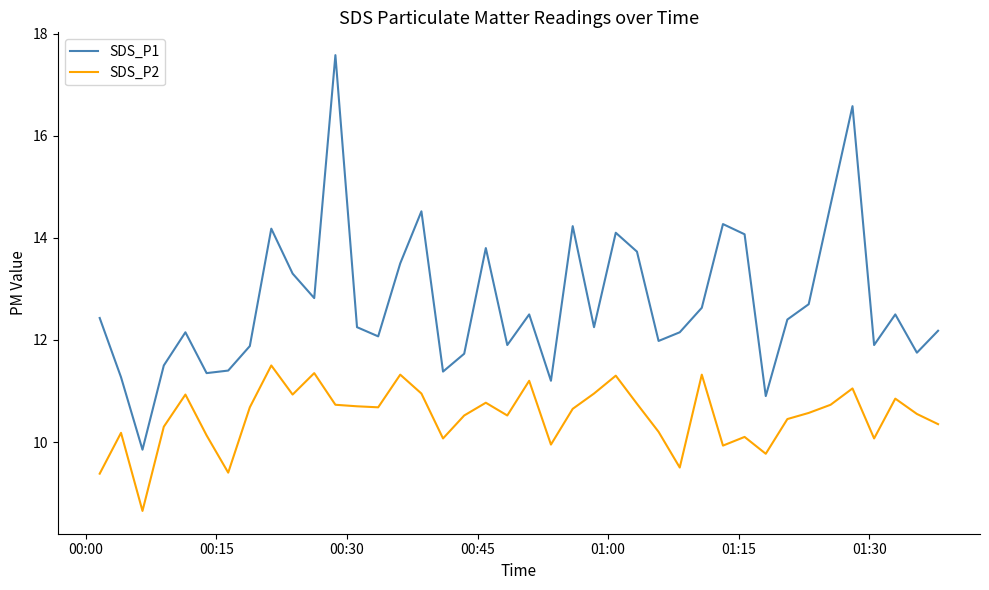

True or false: SDS_P2 and SDS_P1 intersect in this chart.

False